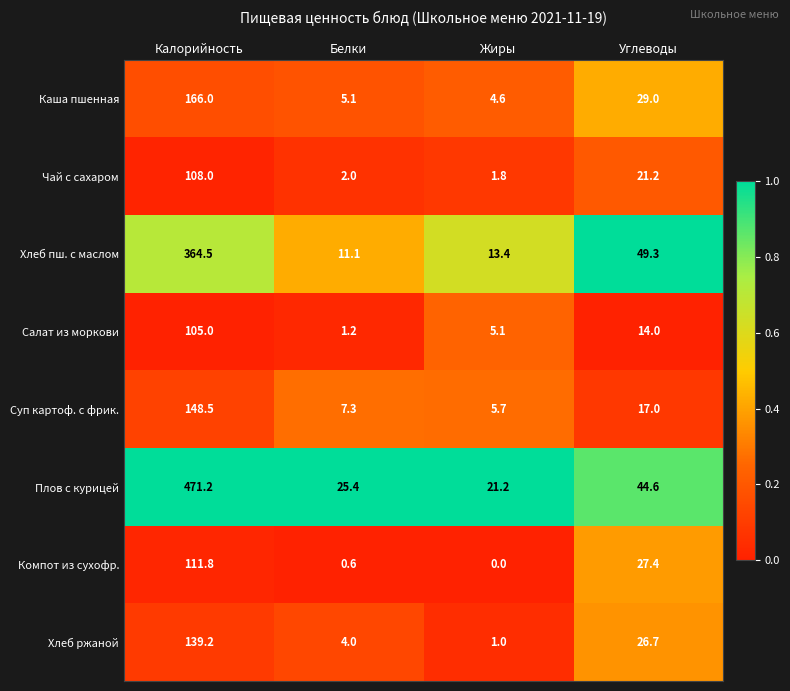

At which category is the sum across all series the highest?

Калорийность